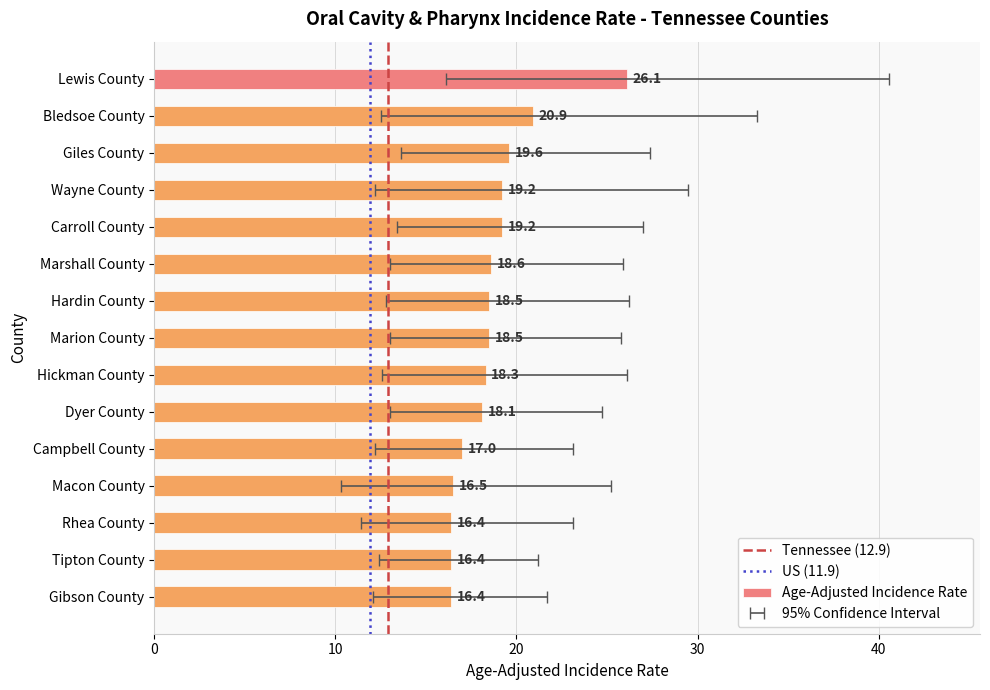

How many values in the Lower 95% CI series are below 12?

2